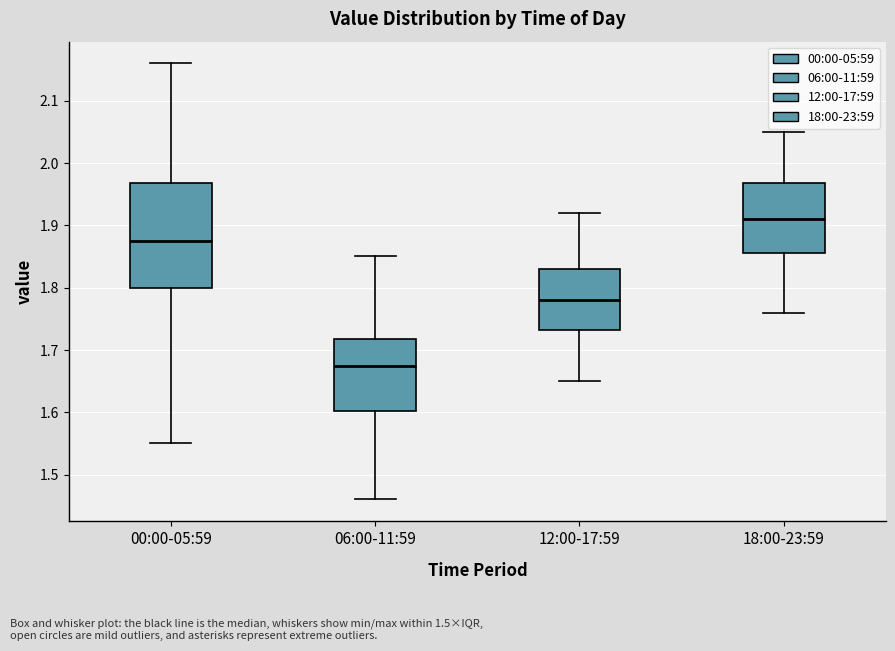

Reading left to right, transcribe this box plot: for each box, give where its median line is, the range the box spans, and where its two whiskers end, as read against the y-axis. The values are not printed on the chart, so give them approximately, as read against the axis.

00:00-05:59: median 1.88, box 1.80 to 1.97, whiskers 1.55 to 2.16
06:00-11:59: median 1.68, box 1.60 to 1.72, whiskers 1.46 to 1.85
12:00-17:59: median 1.78, box 1.73 to 1.83, whiskers 1.65 to 1.92
18:00-23:59: median 1.91, box 1.86 to 1.97, whiskers 1.76 to 2.05